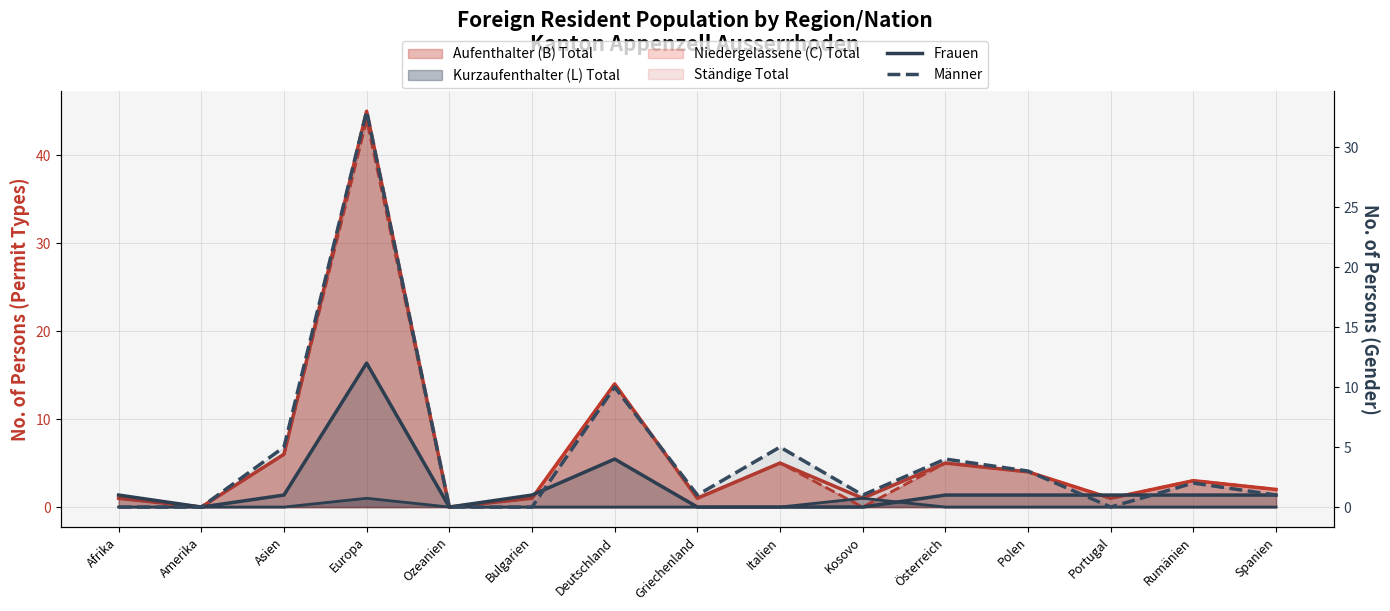

Between which two adjacent categories do Männer and Frauen first intersect?

Bulgarien and Deutschland